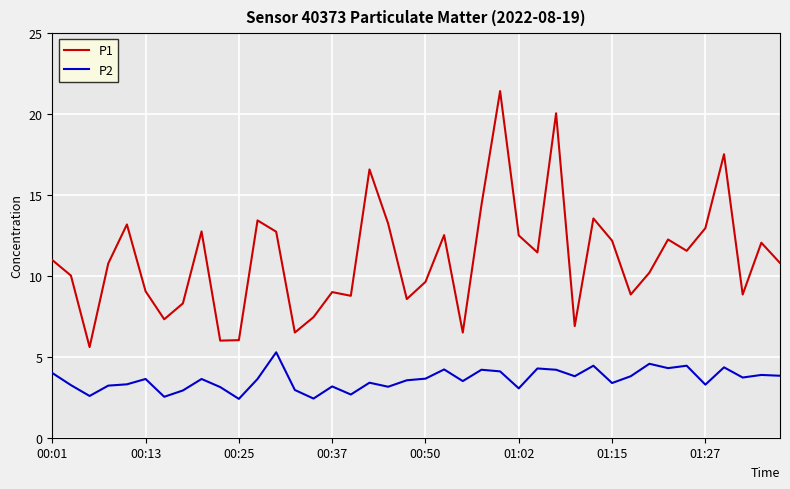

Which series has the widest spread of values?

P1